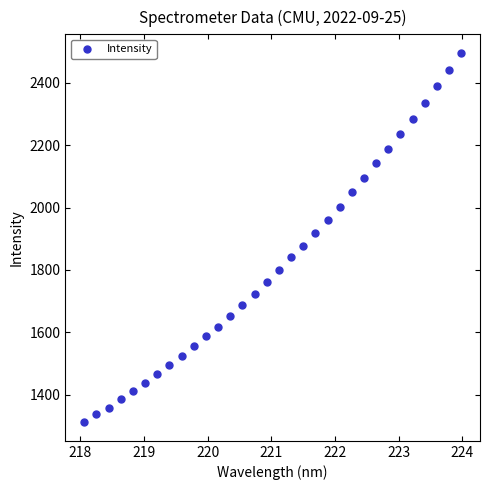

What is the range of X values (max minus min)?

5.9